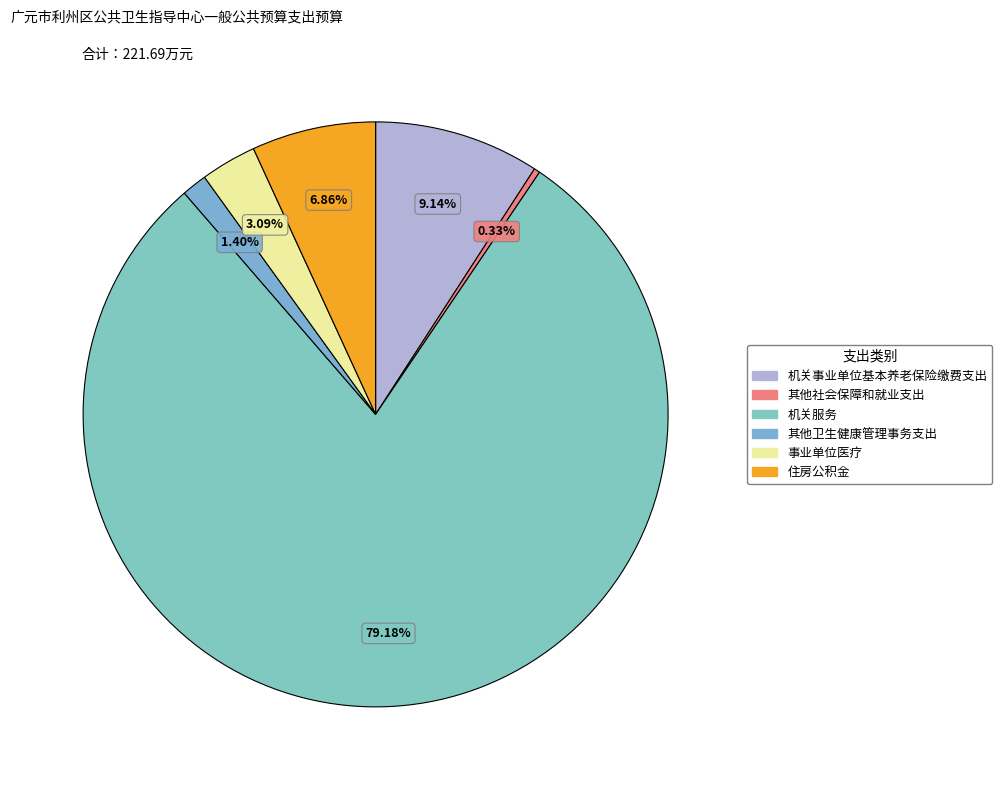

Is 机关服务 the majority of the pie?

Yes